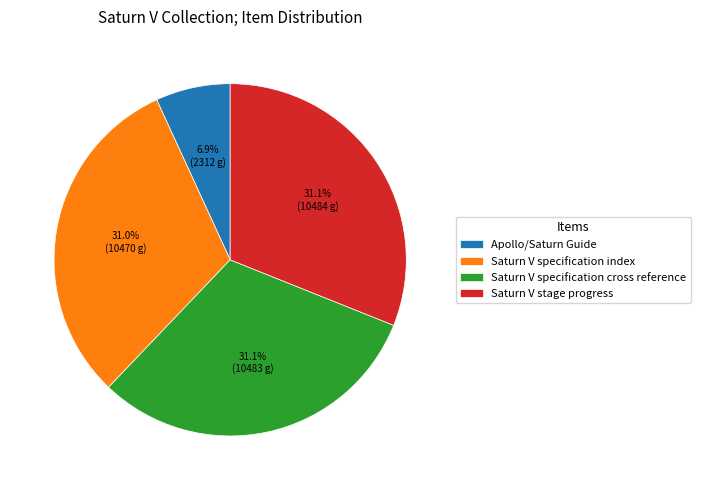

Does Saturn V specification cross reference represent more than half of the total?

No